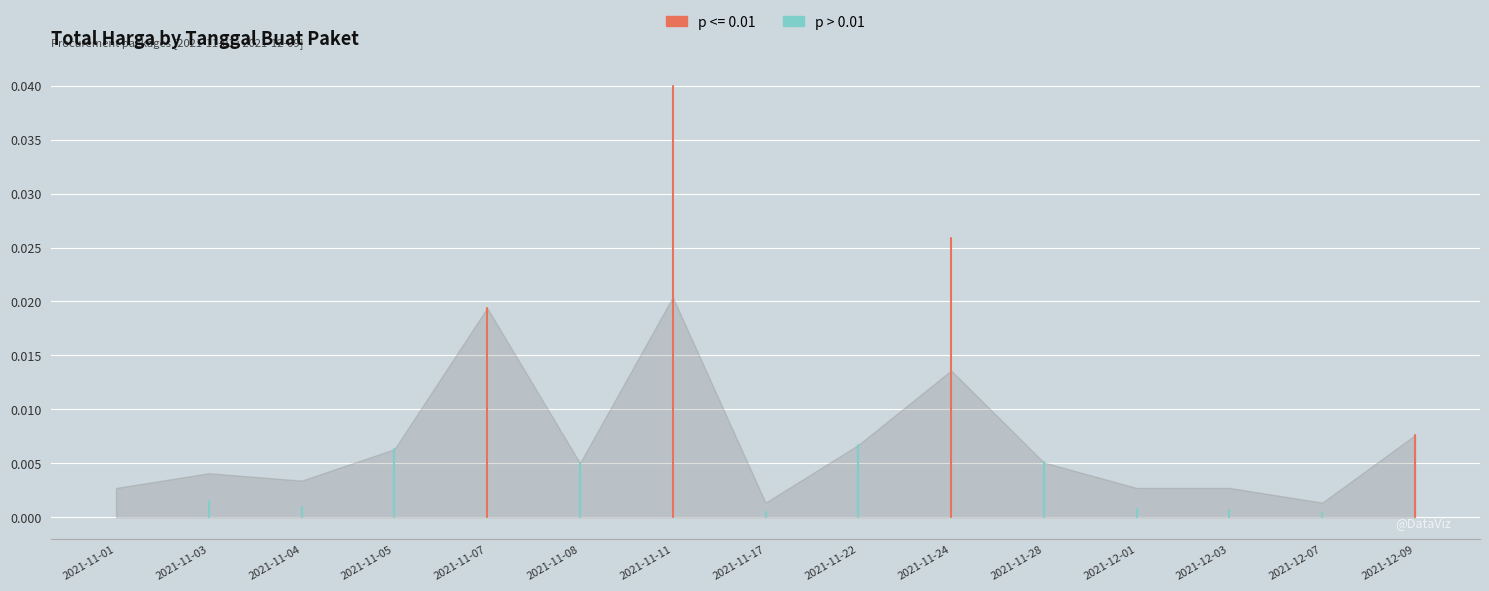

The chart shows a value of 0.0 at 2021-11-01. True or false?

True